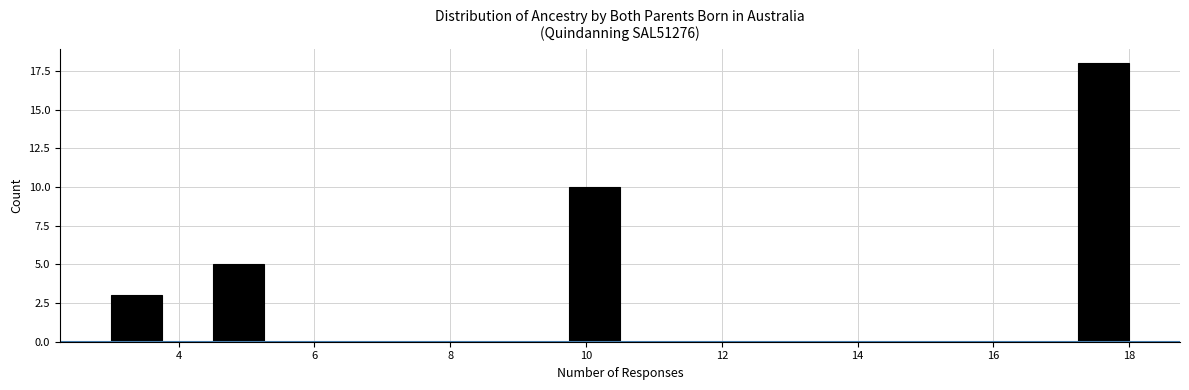

Around what value on the x-axis is the tallest bar? Give the approximate position of its centre, as read against the axis.

17.6